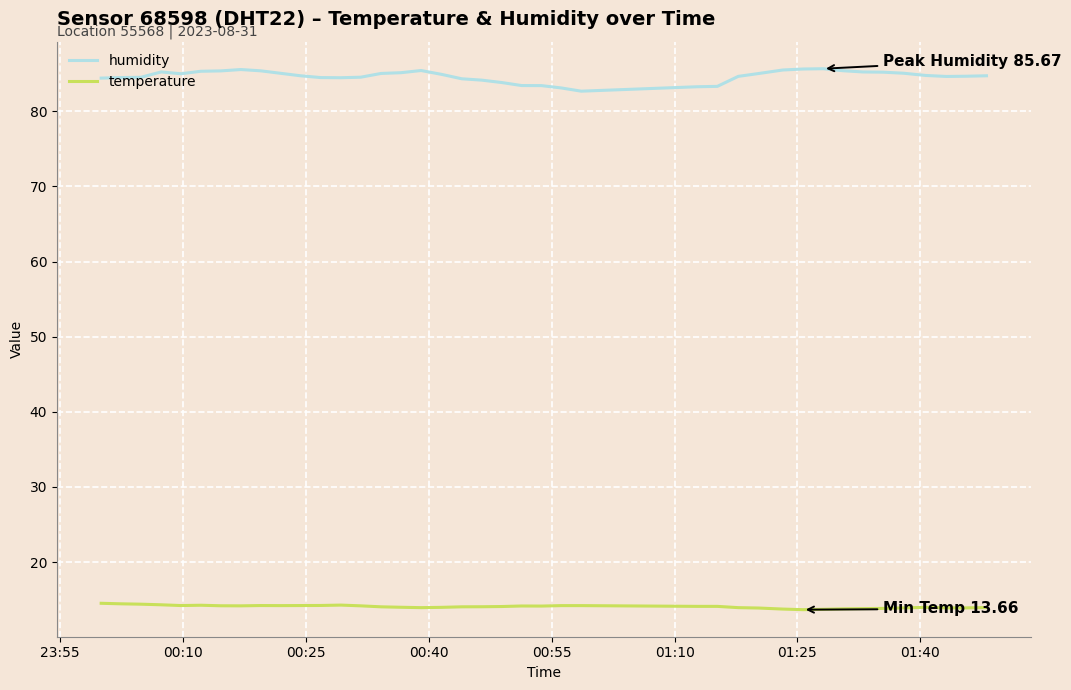

What is the maximum value for temperature?

14.5